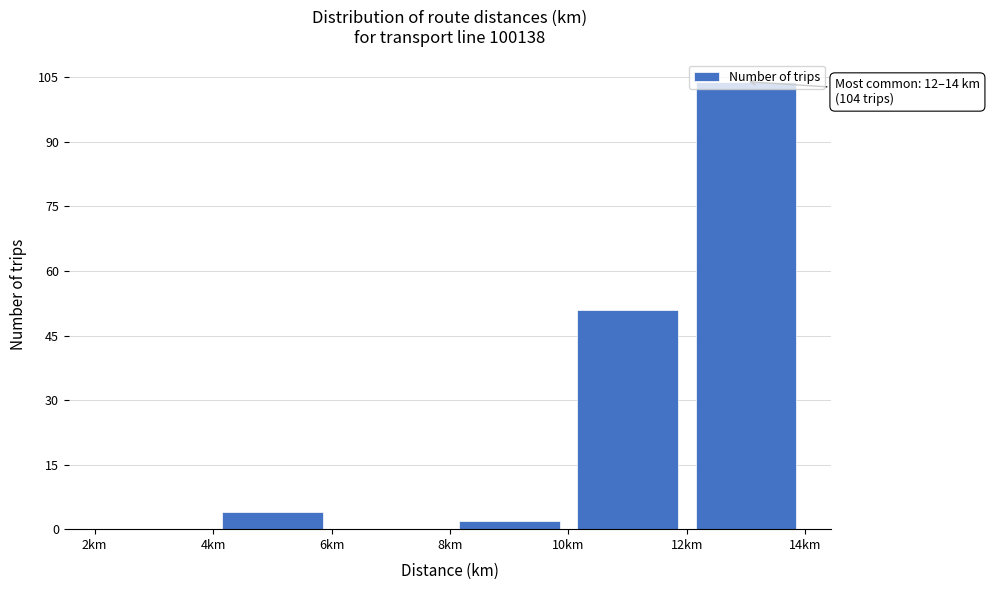

Over which range of the x-axis is the bar tallest?

12 to 14